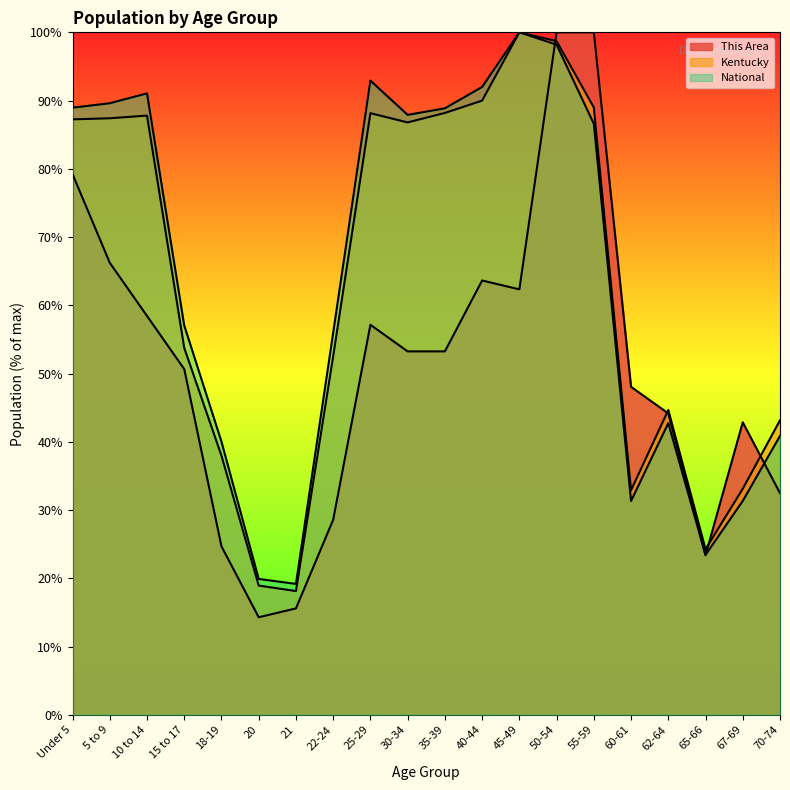

Rank the series at 15 to 17 from highest to lowest value.

National, Kentucky, This Area